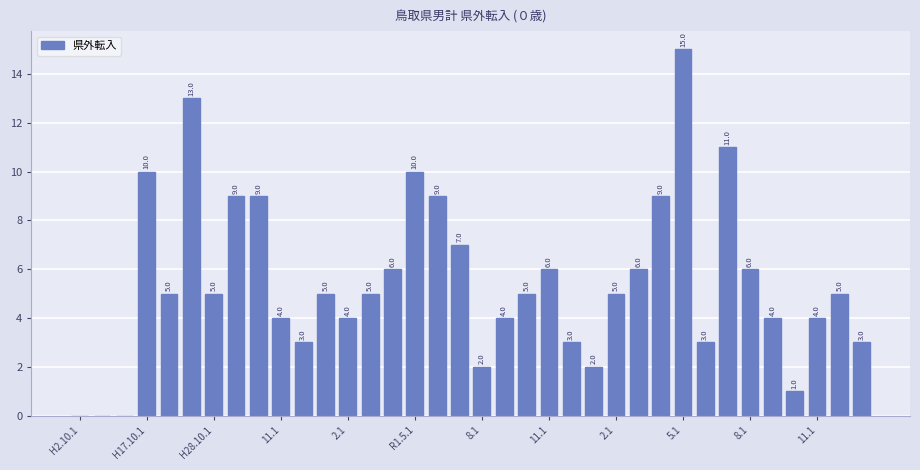

What is the sum of all values?

198